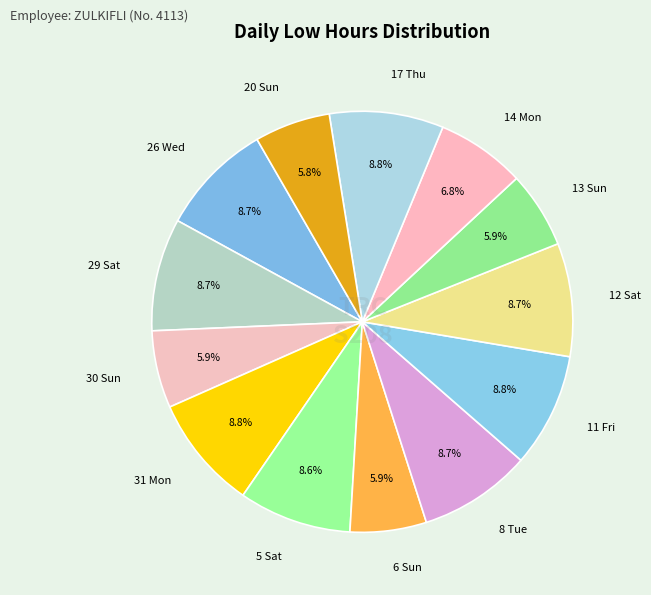

Does any single category account for the majority?

No